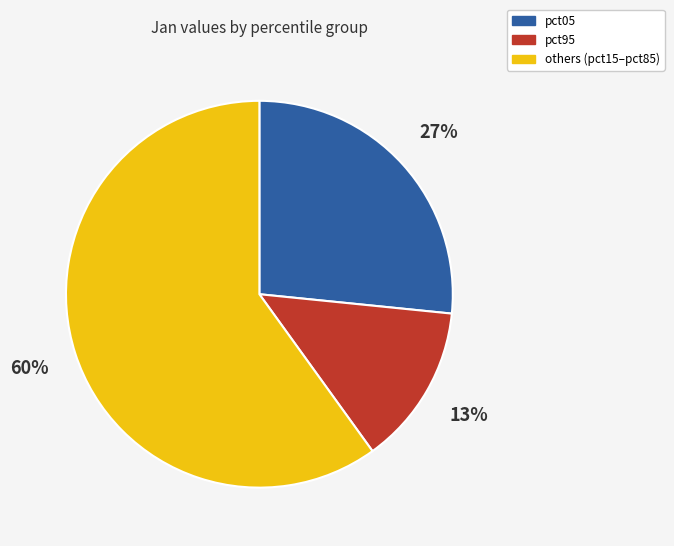

Does any single category account for the majority?

Yes